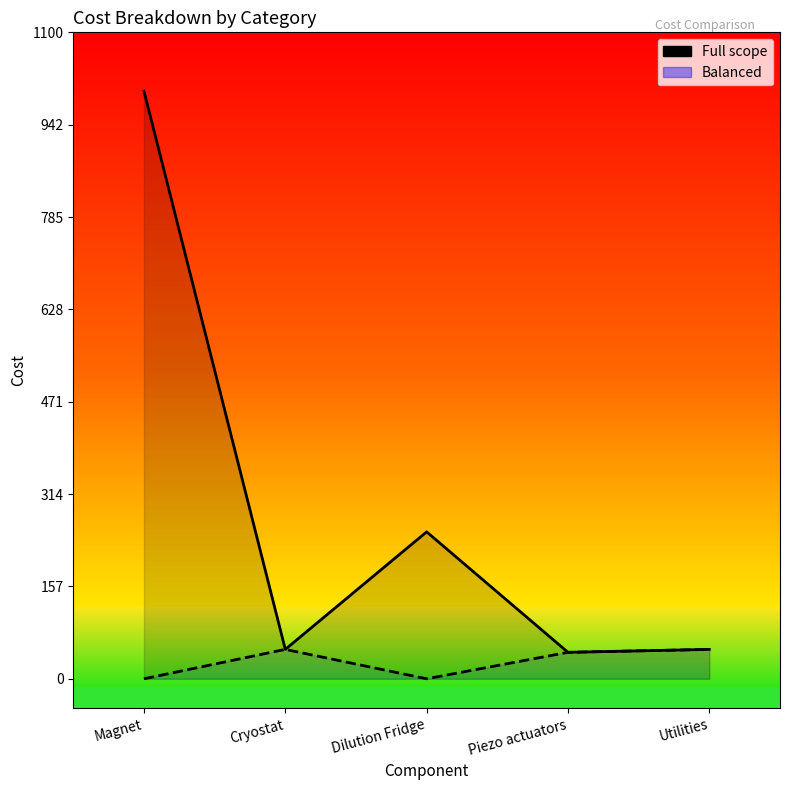

What is the label of the 4th point from the left?

Piezo actuators